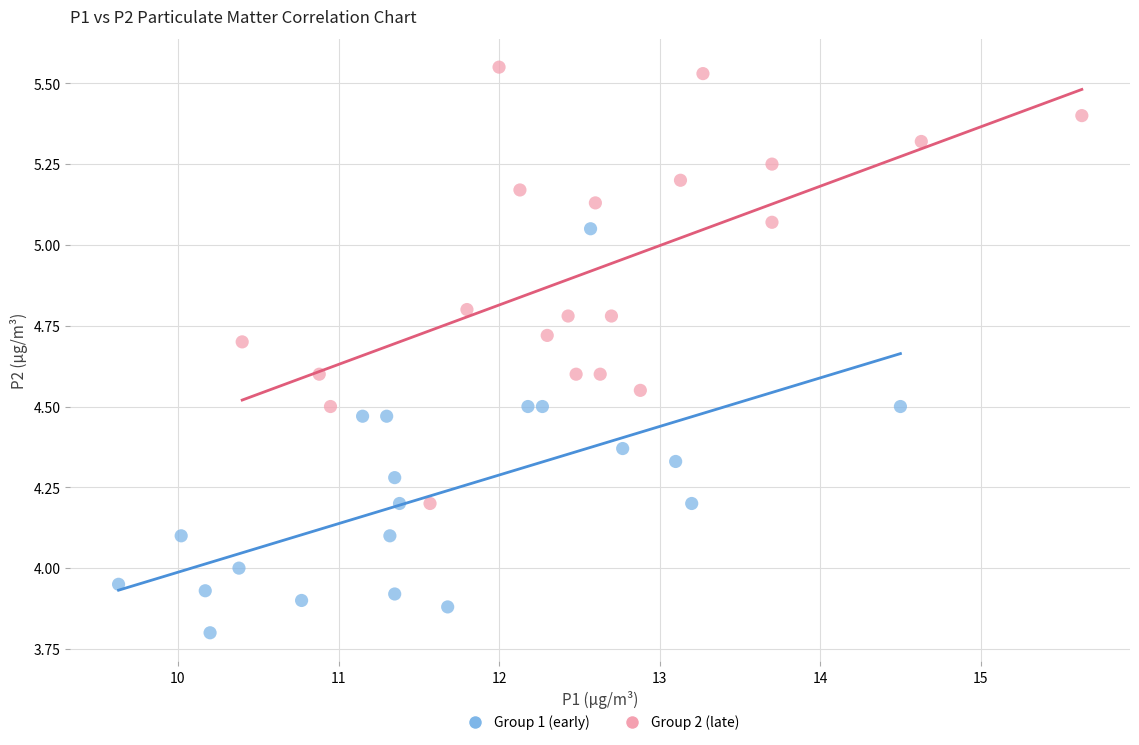

Which series has the largest Y range (max minus min)?

Group 2 (late)